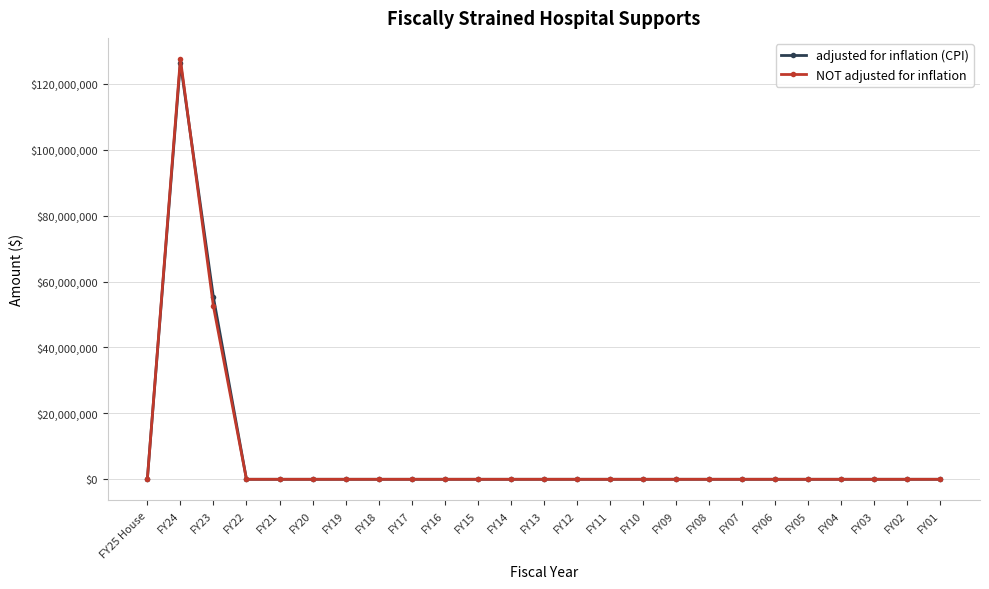

What is the average value of the NOT adjusted for inflation series?

7200000